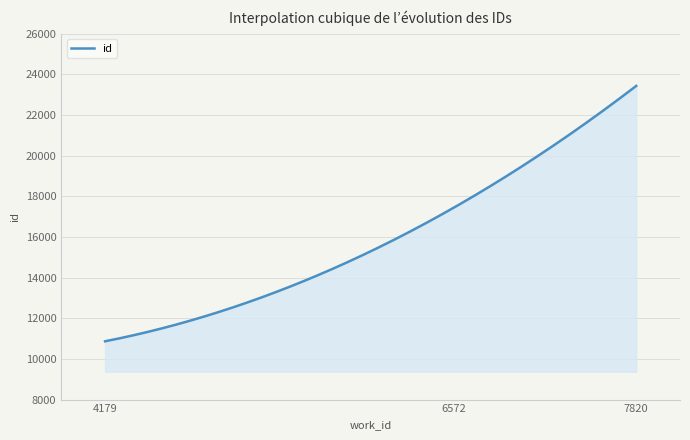

What is the maximum value shown in the chart?

23429.0